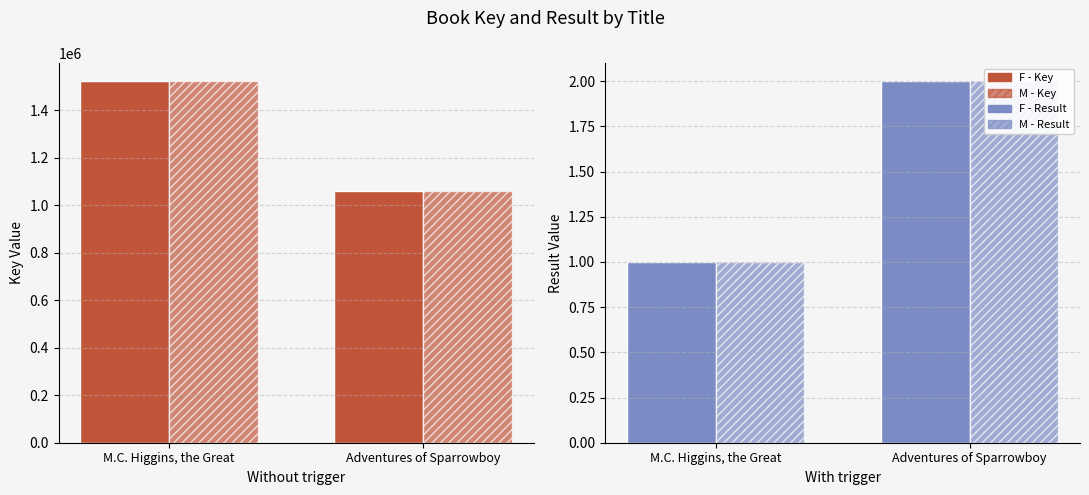

Reading right to left, list all the values displayed in this chart.

Key: Adventures of Sparrowboy=1061698	M.C. Higgins, the Great=1523267
Key (hatched): Adventures of Sparrowboy=1061698	M.C. Higgins, the Great=1523267
Result: Adventures of Sparrowboy=2	M.C. Higgins, the Great=1
Result (hatched): Adventures of Sparrowboy=2	M.C. Higgins, the Great=1